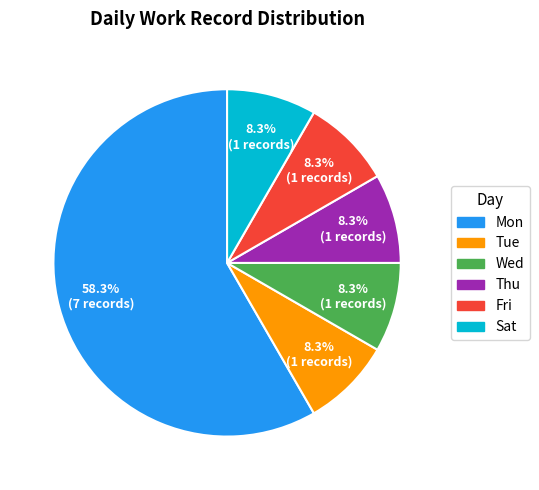

To the nearest percent, what percentage of the pie is Fri?

8%